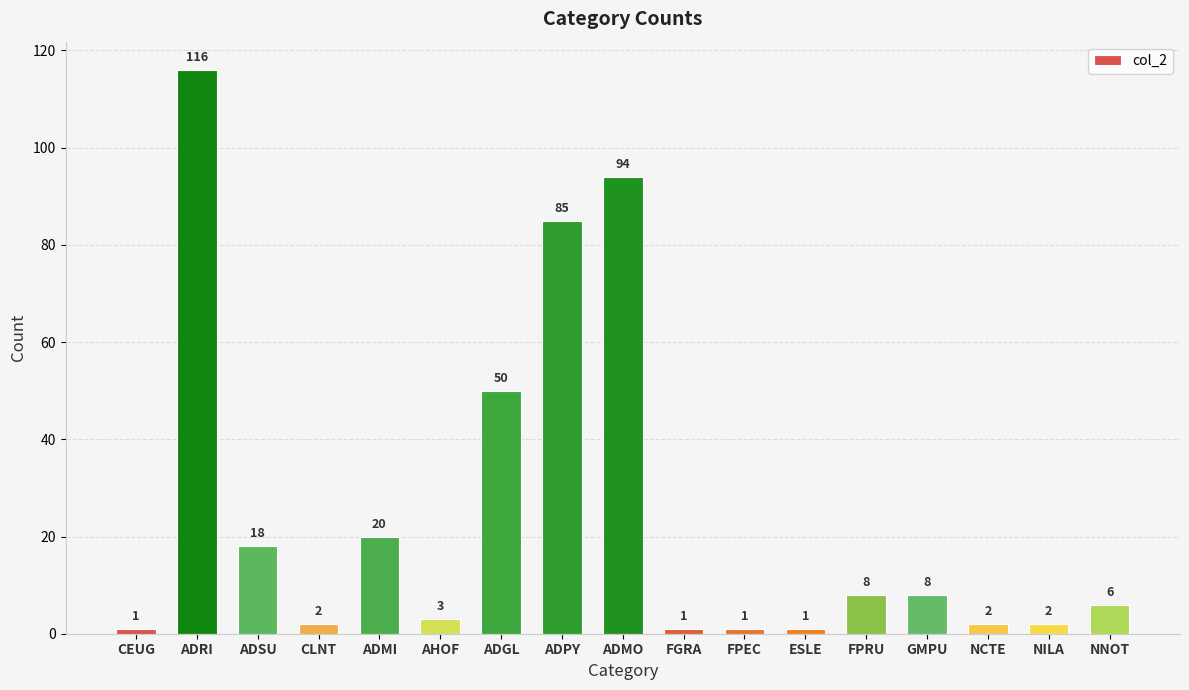

Reading left to right, list all the values displayed in this chart.

1	116	18	2	20	3	50	85	94	1	1	1	8	8	2	2	6